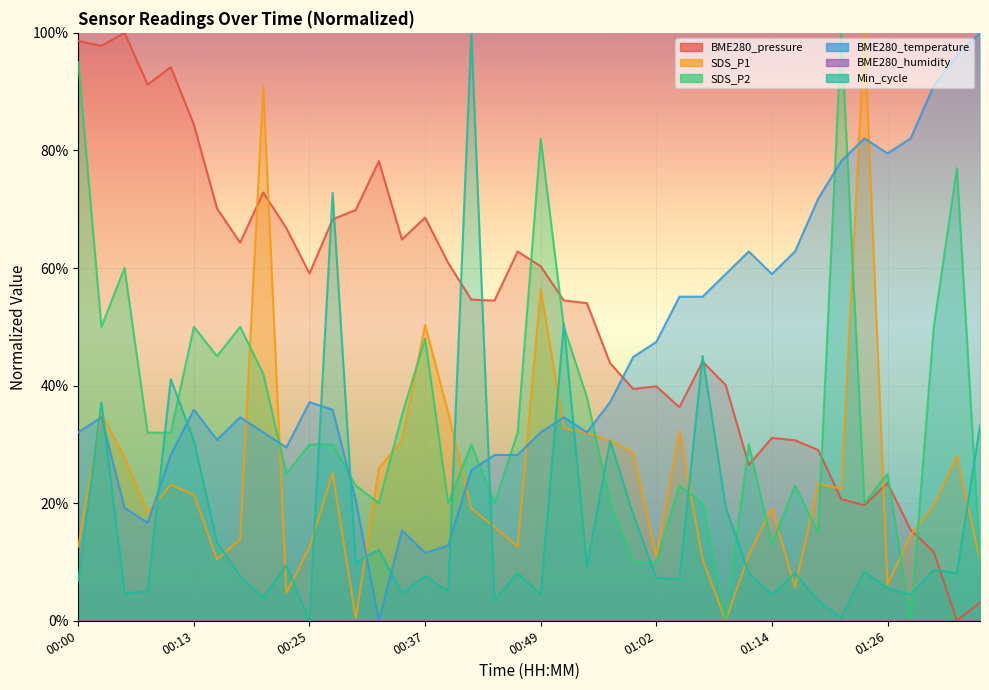

List the labels in order of Min_cycle value, smallest first.

00:25, 01:21, 00:44, 01:19, 00:20, 00:49, 01:14, 01:28, 00:05, 00:35, 00:08, 00:40, 01:26, 00:00, 01:04, 01:02, 00:17, 00:37, 00:47, 01:11, 01:16, 01:33, 01:24, 01:31, 00:54, 00:22, 00:30, 00:32, 00:15, 00:59, 01:09, 00:13, 00:57, 01:36, 00:02, 00:10, 01:06, 00:52, 00:27, 00:42